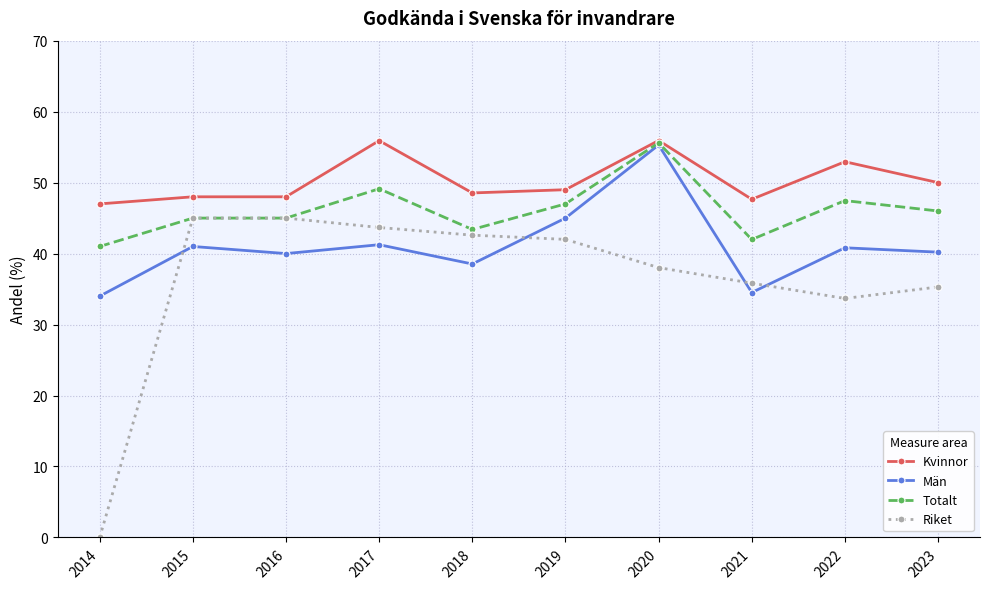

What is the value of the Kvinnor point at the 3rd from the left?

48.0